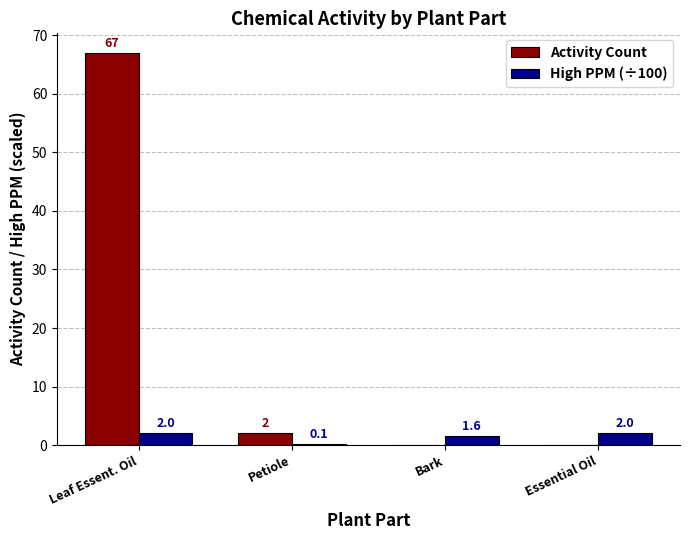

What is the highest value of the Activity Count series?

67.0